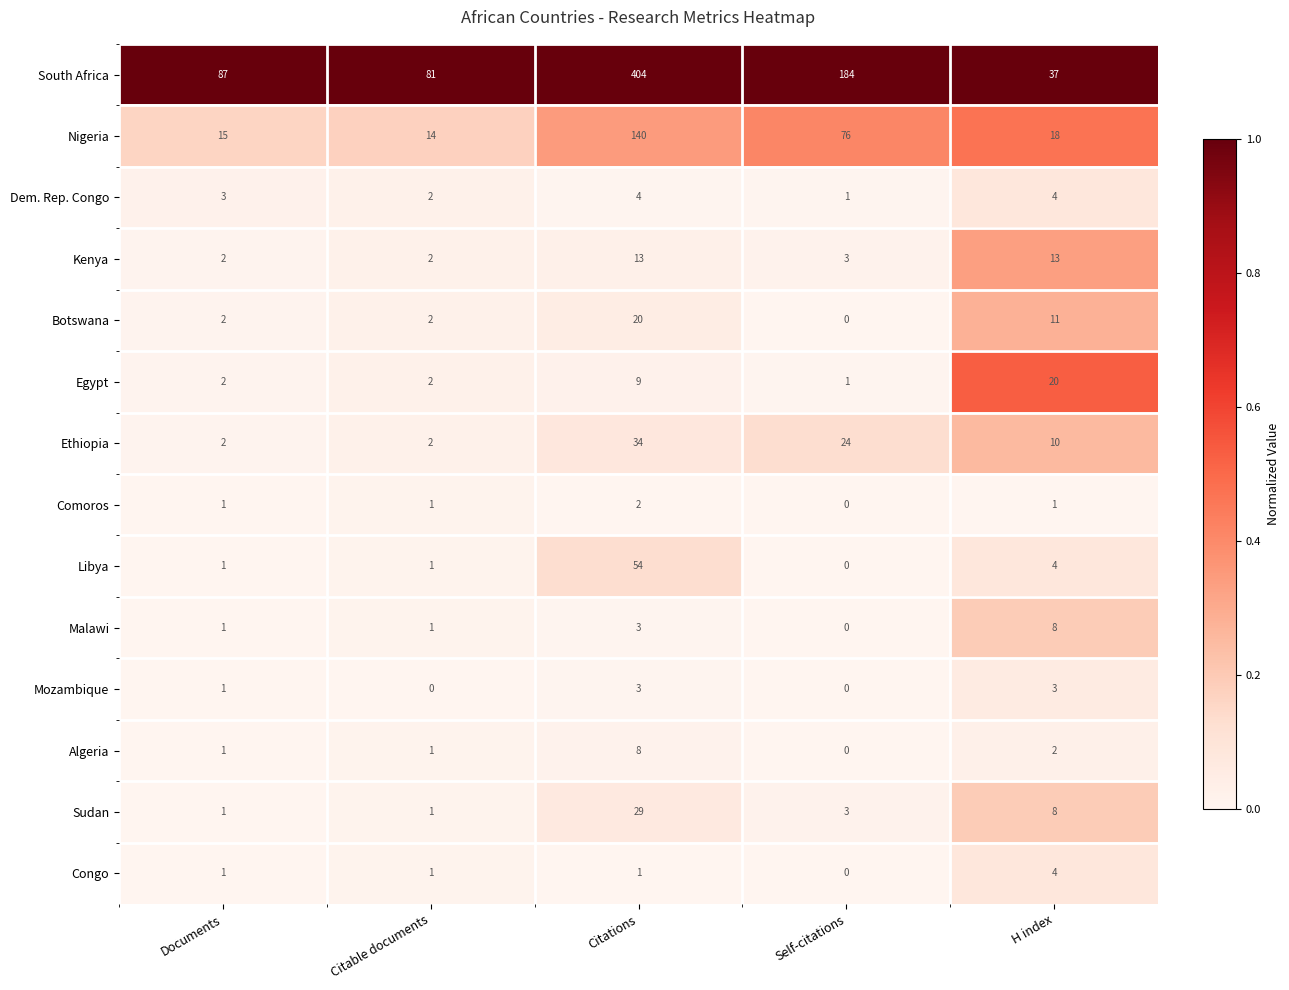

Between Citations and H index, which series saw the biggest shift?

South Africa